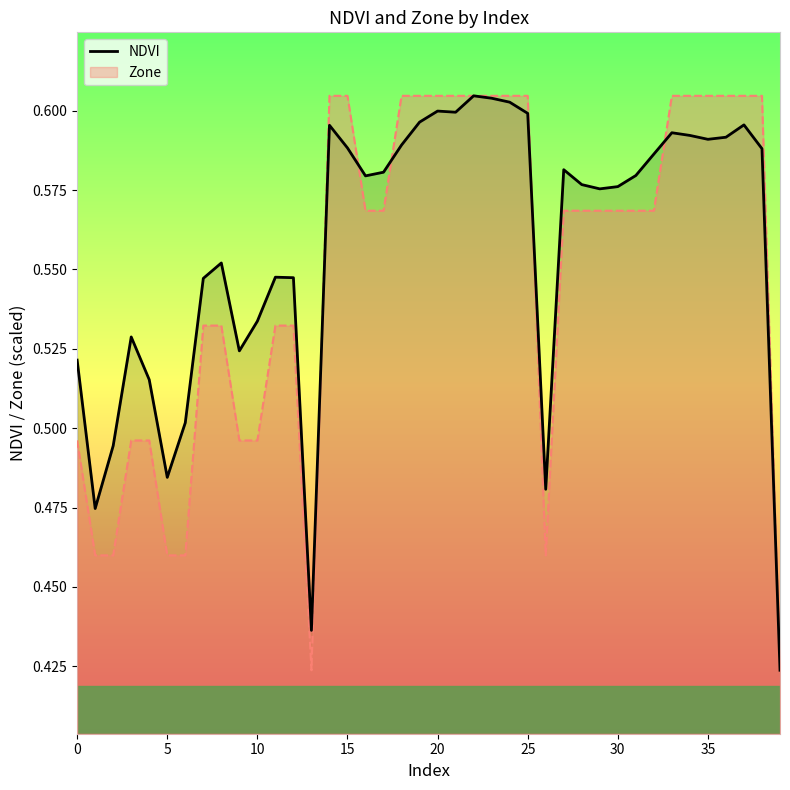

How many categories are shown in the chart?

40